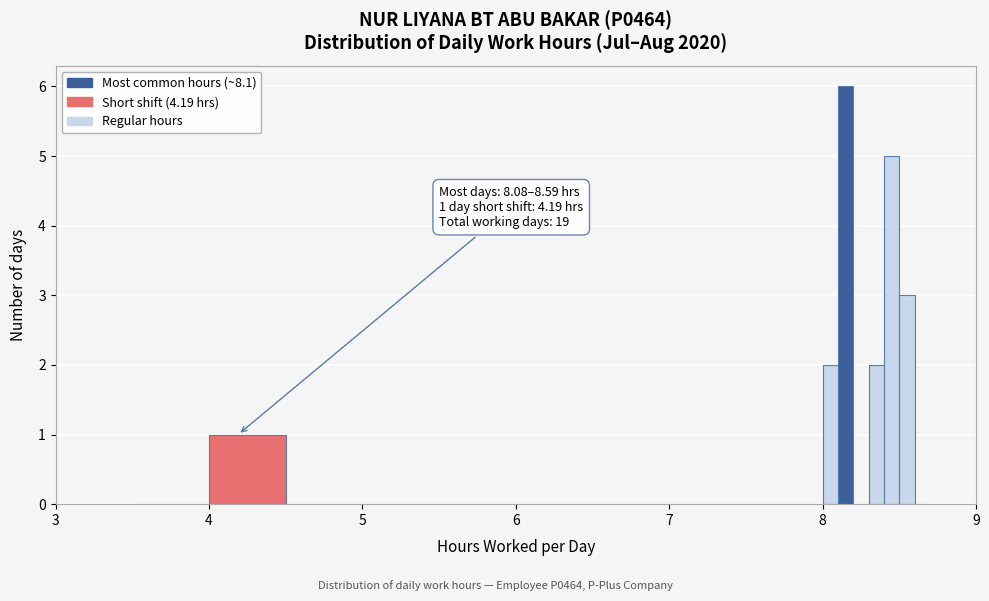

Read against the x-axis, roughly where is the centre of the tallest bar?

8.2